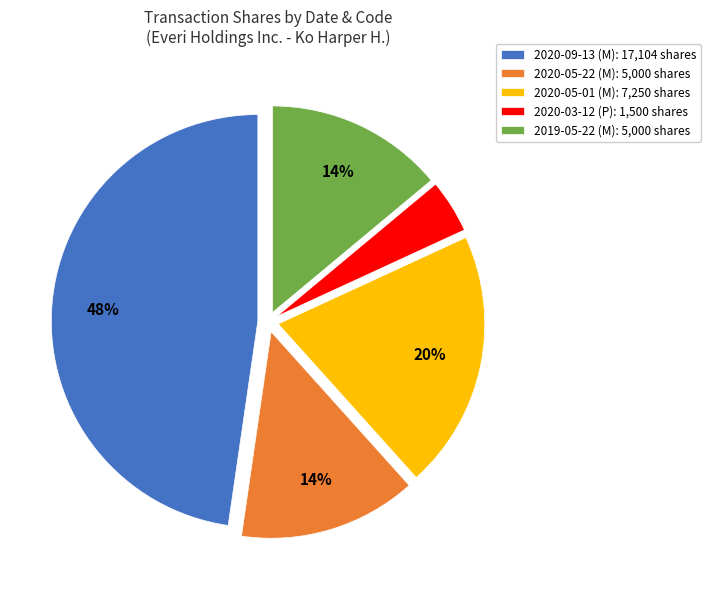

What is the smallest slice in the pie chart?

2020-03-12 (P)